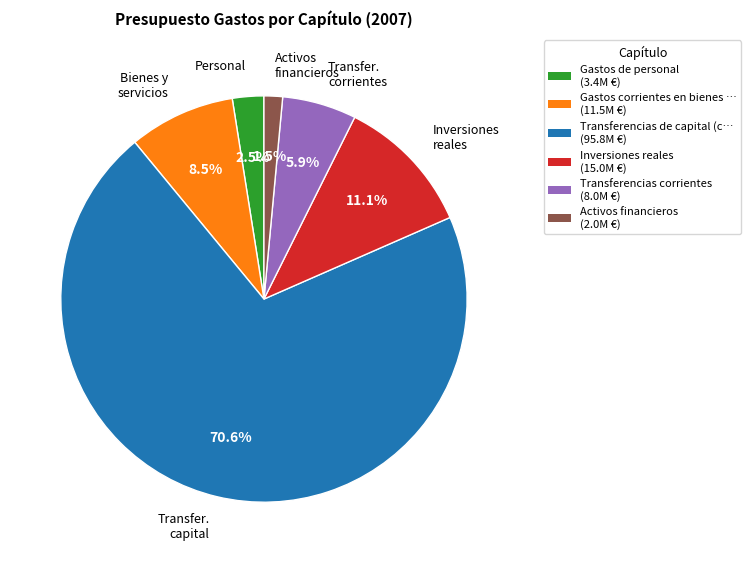

Is there any slice that represents more than half of the pie?

Yes